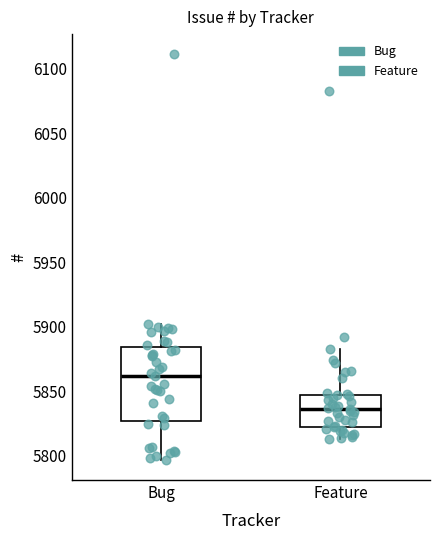

Reading left to right, transcribe this box plot: for each box, give where its median line is, the range the box spans, and where its two whiskers end, as read against the y-axis. The values are not printed on the chart, so give them approximately, as read against the axis.

Bug: median 5860, box 5825 to 5885, whiskers 5795 to 5900
Feature: median 5835, box 5825 to 5850, whiskers 5815 to 5885